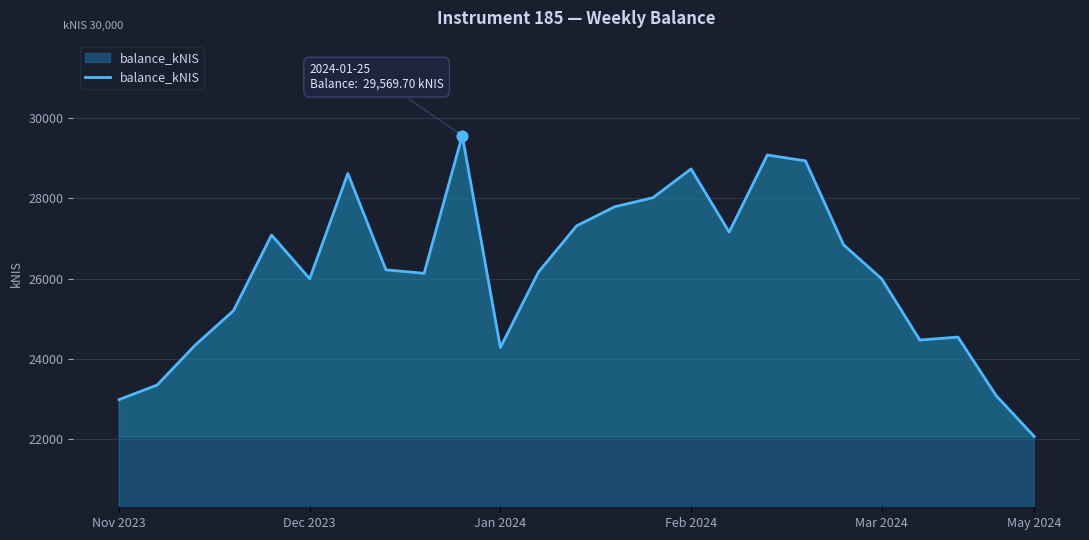

What is the difference between the maximum and minimum values?

7505.4